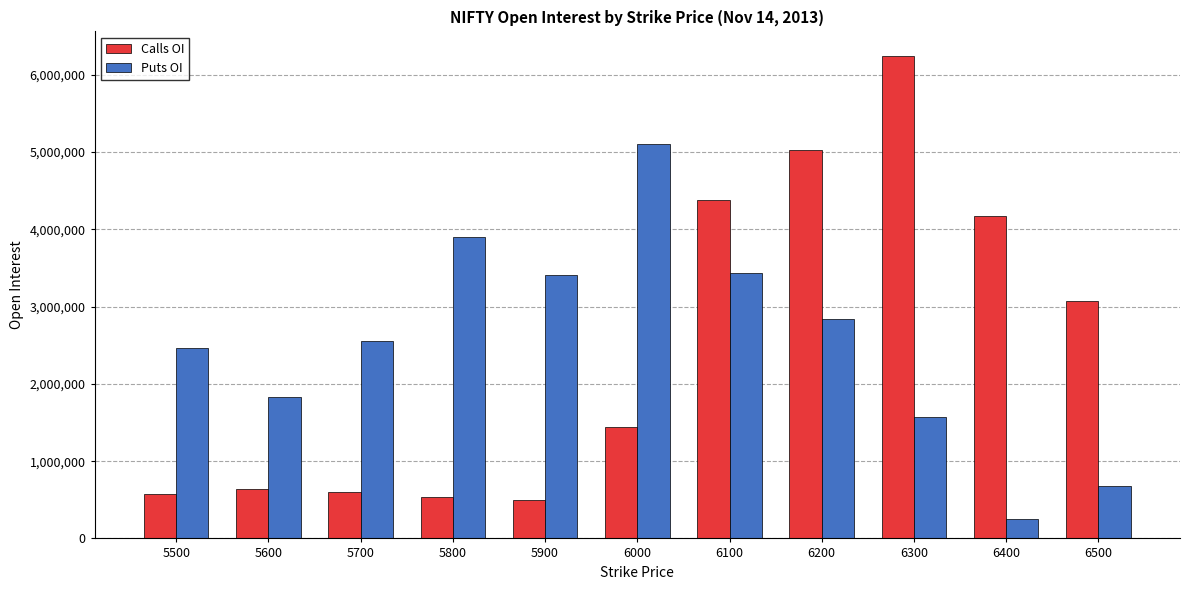

True or false: Calls OI has a value of 533566 at 6000.

False